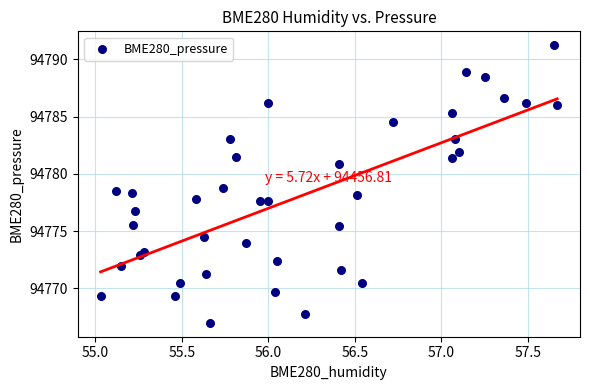

What is the range of Y values (max minus min)?

24.2